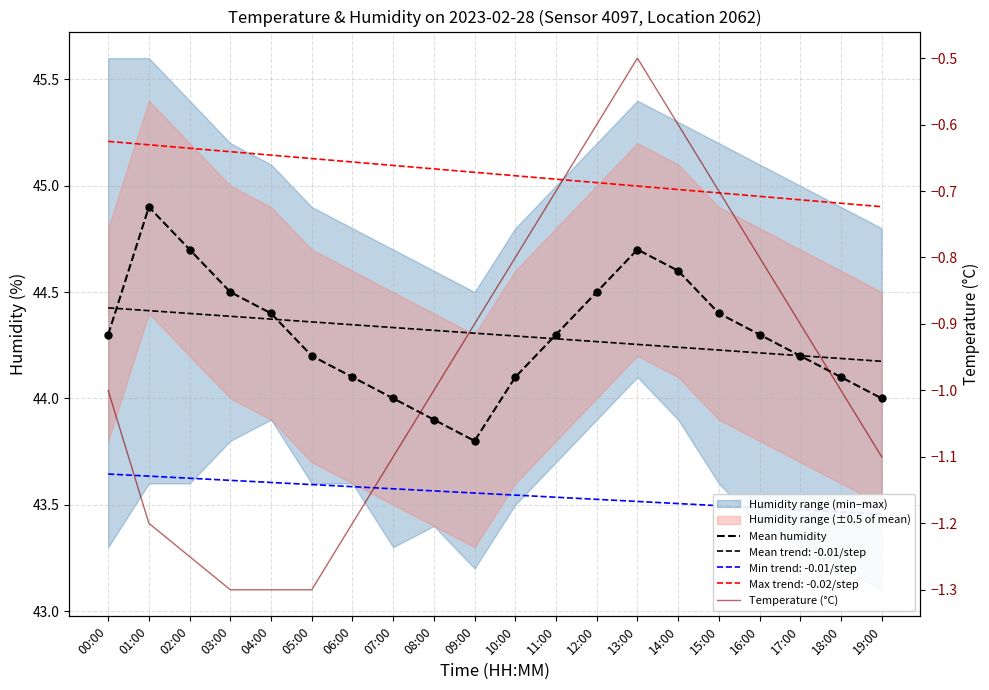

Which series contains the highest Y value?

Mean humidity